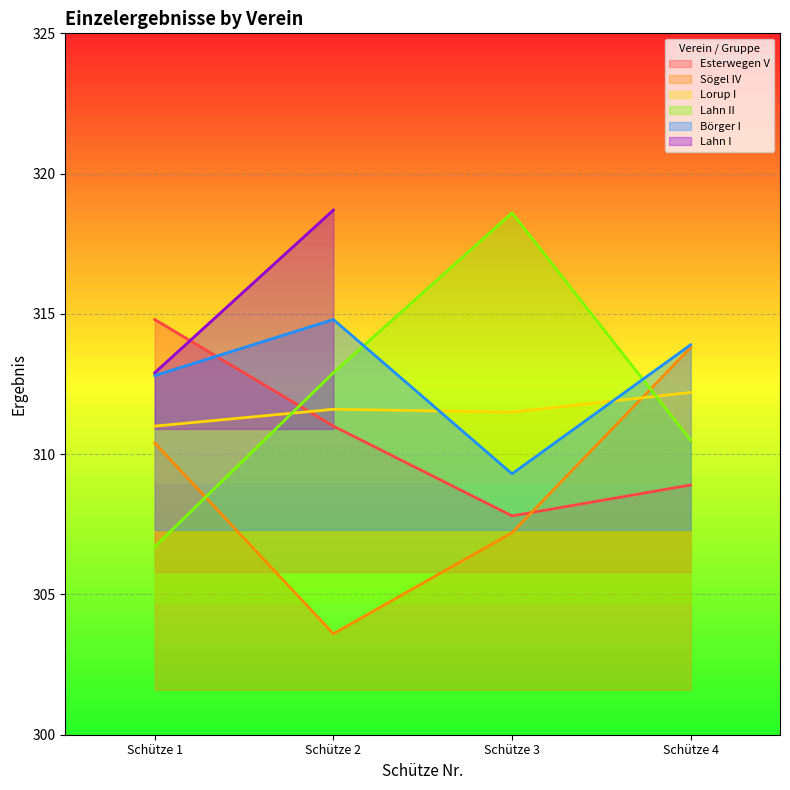

What is the difference between the maximum and minimum values in the Lorup I series?

1.2